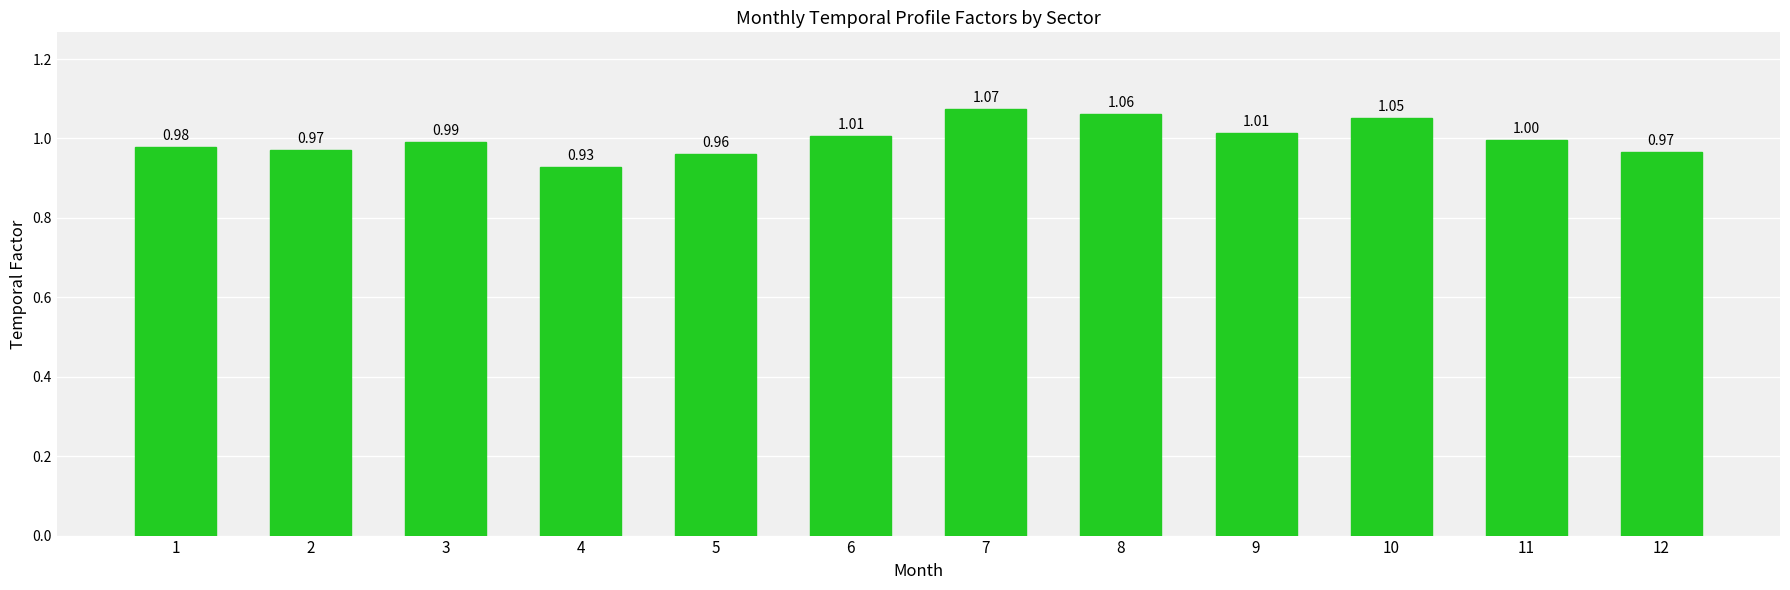

What is the sum of the values at 4 and 11?

1.9